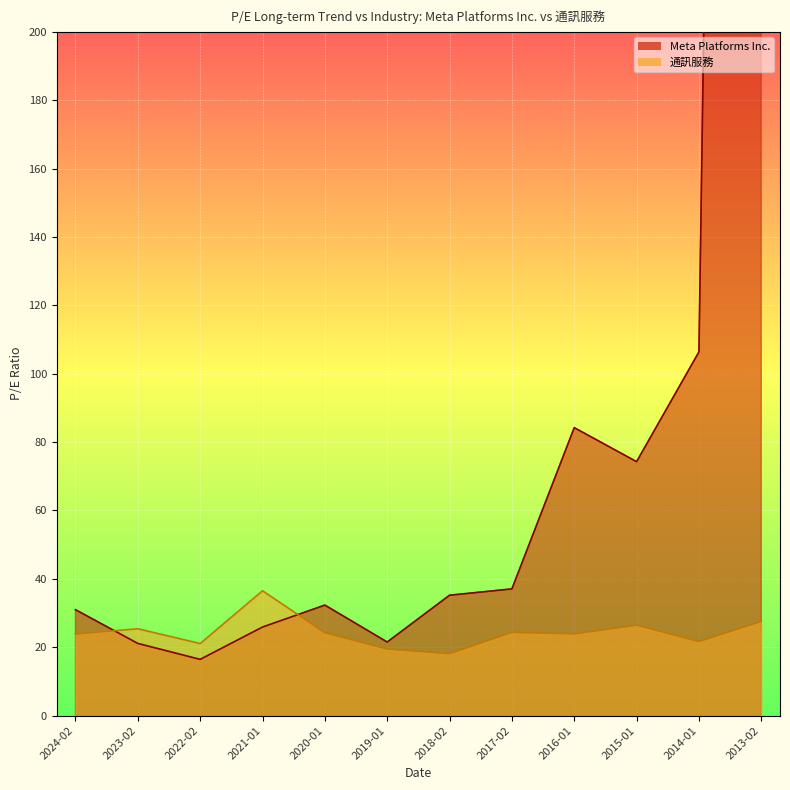

How many distinct data groups are displayed?

2